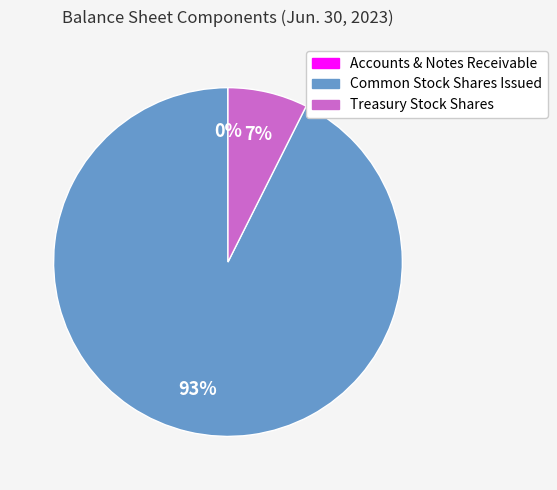

Which has a higher value, Common Stock Shares Issued or Treasury Stock Shares?

Common Stock Shares Issued